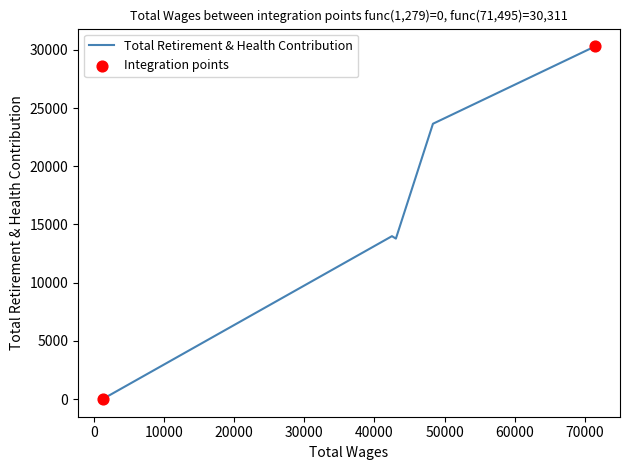

What is the change in value from 1256.0 to 48341.0?

+23652